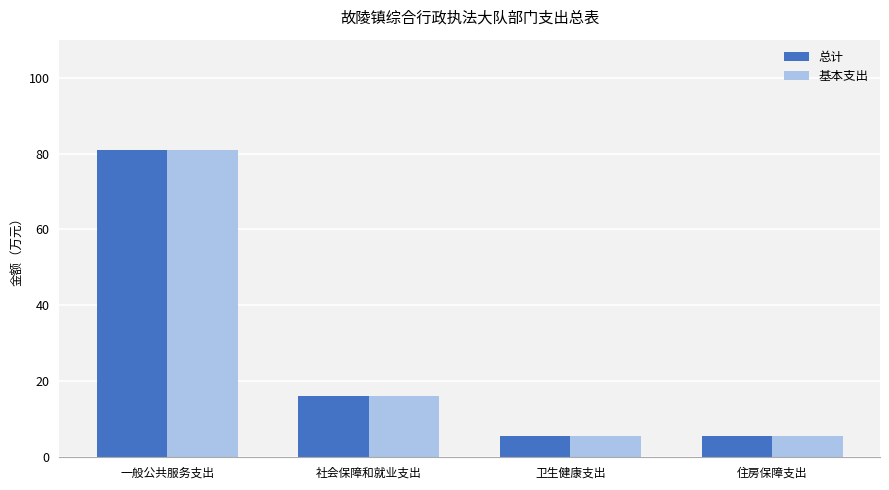

What is the greatest value displayed?

81.0